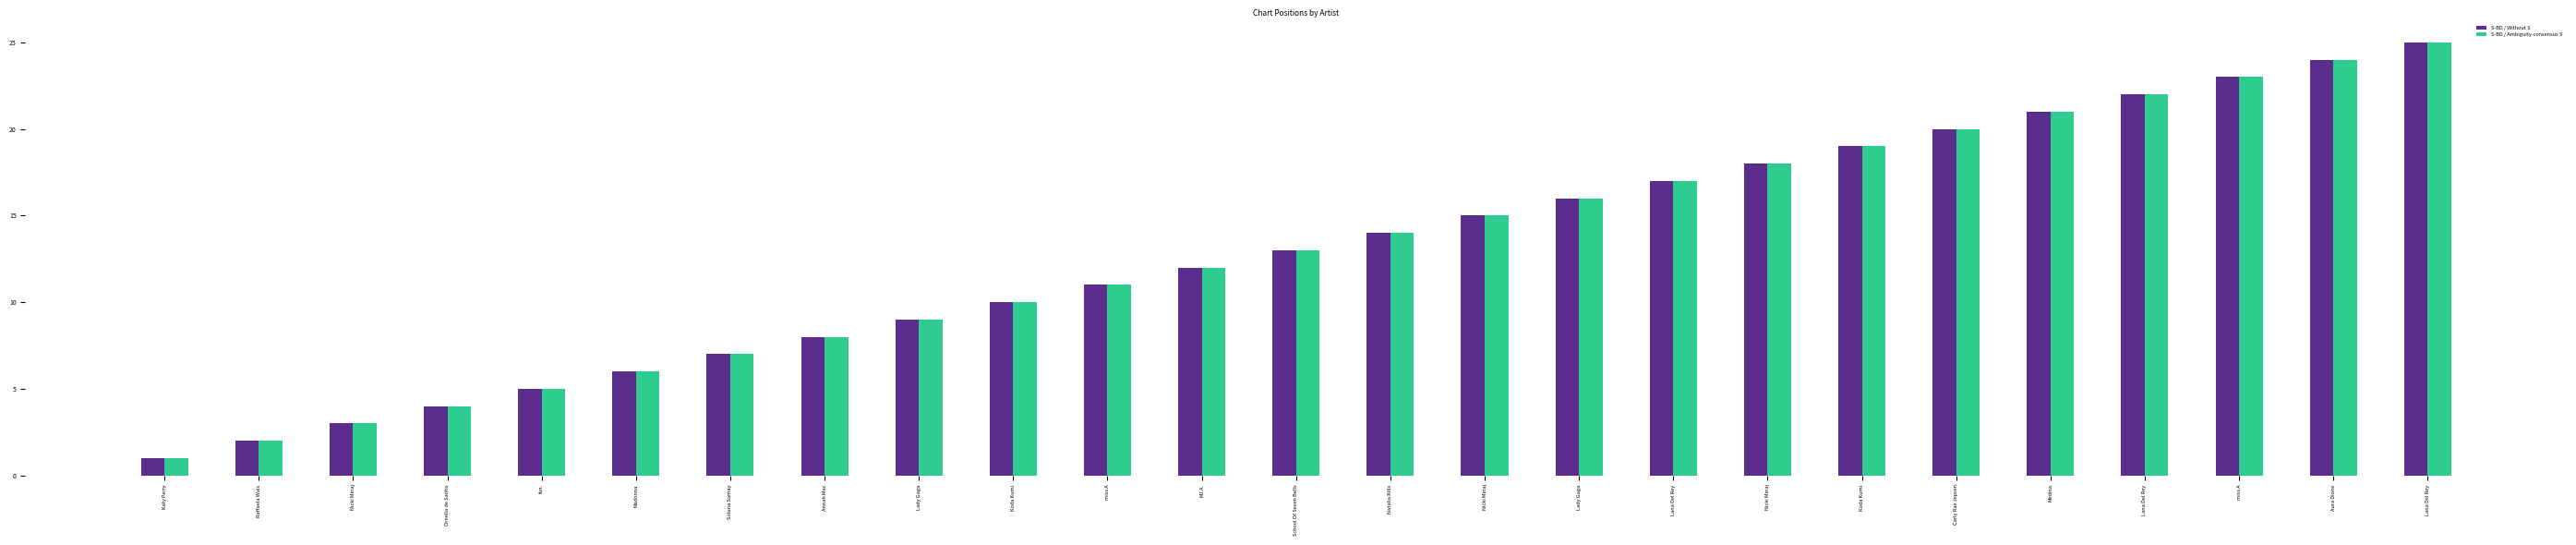

How many bars are there in total?

50